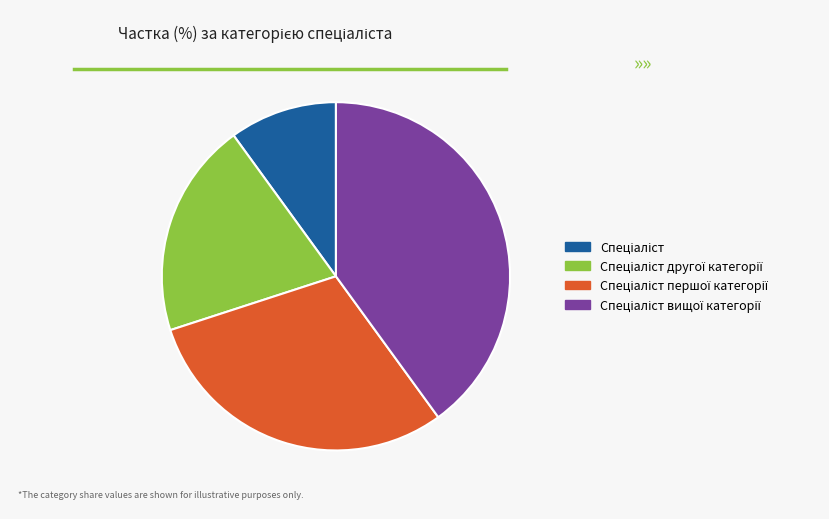

Is there any slice that represents more than half of the pie?

No